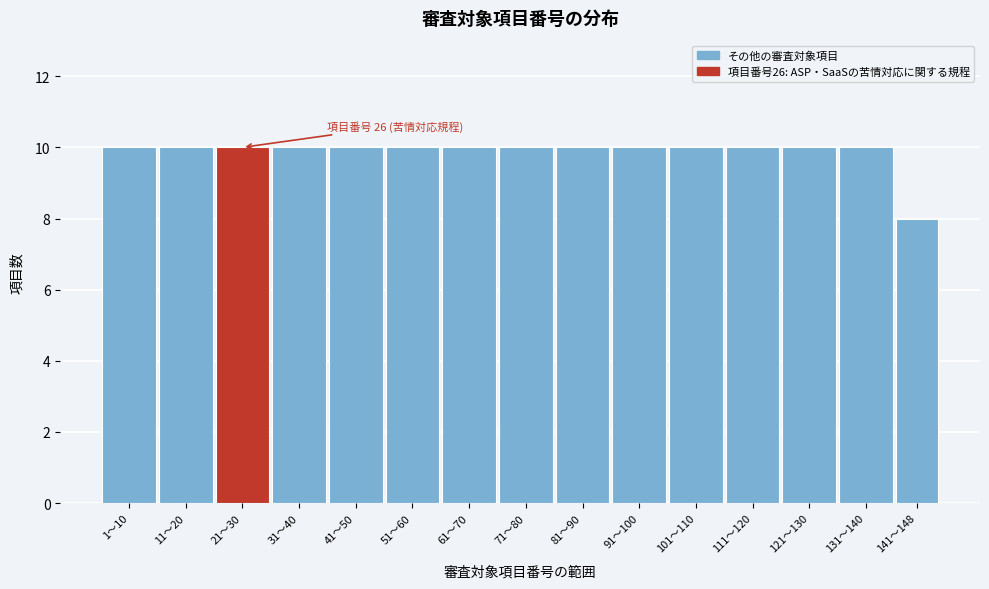

Reading left to right, what are all the values shown in this chart?

10	10	10	10	10	10	10	10	10	10	10	10	10	10	8